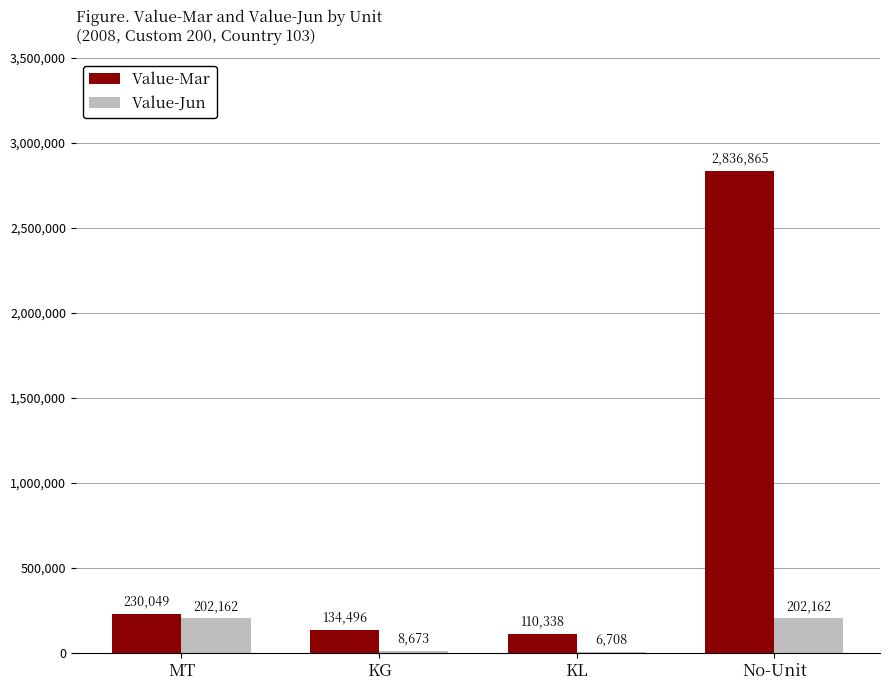

What are all the series names shown in the legend?

Value-Mar, Value-Jun